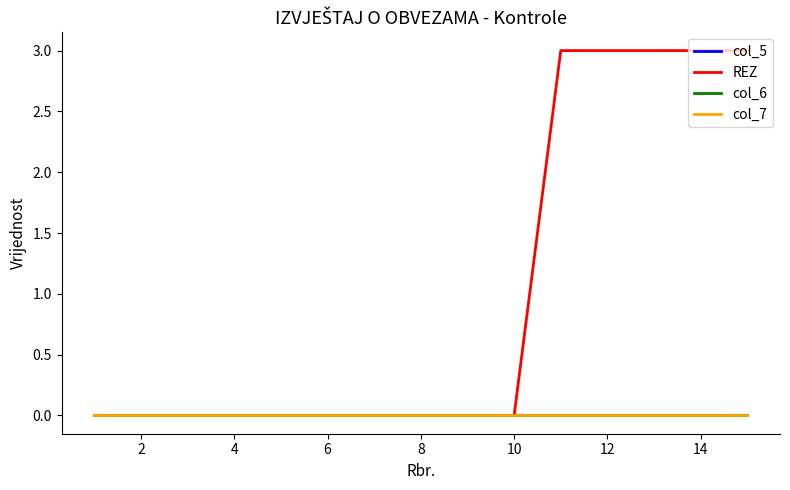

True or false: col_7 has more than 2 points higher than both neighbors.

False